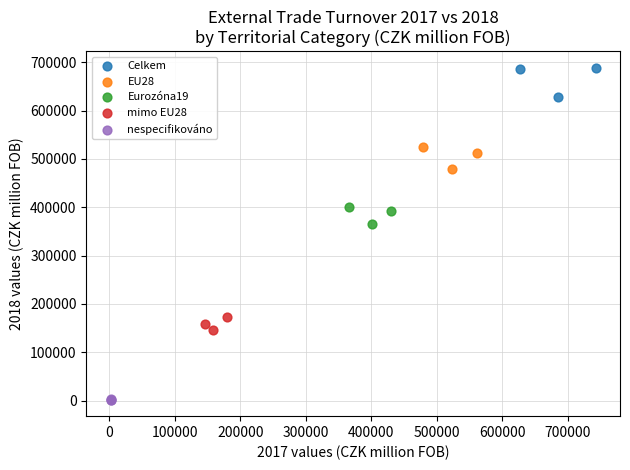

Which series reaches the minimum Y coordinate?

nespecifikováno